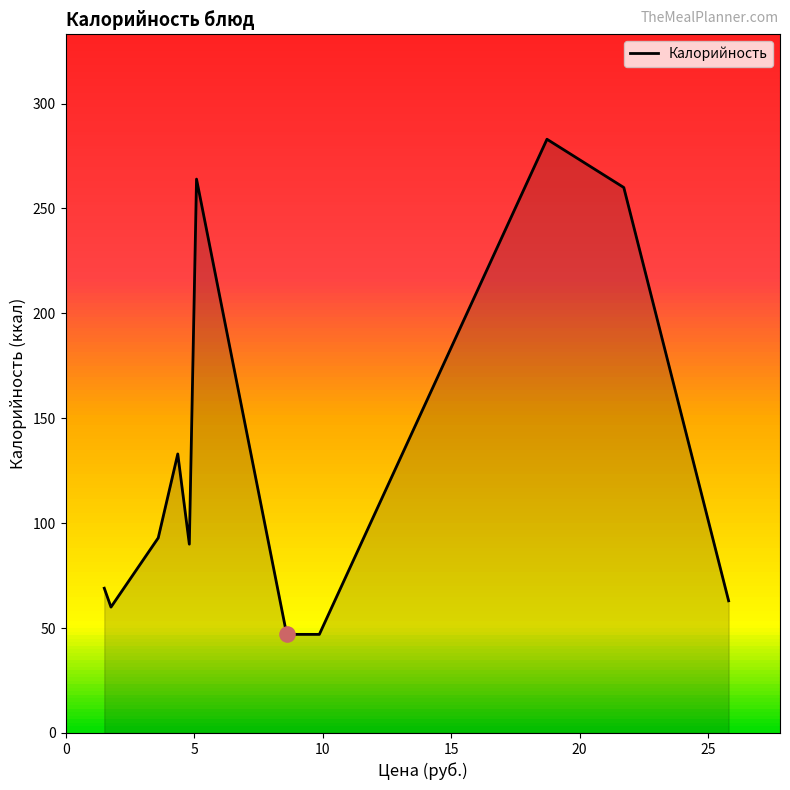

What is the greatest value displayed?

283